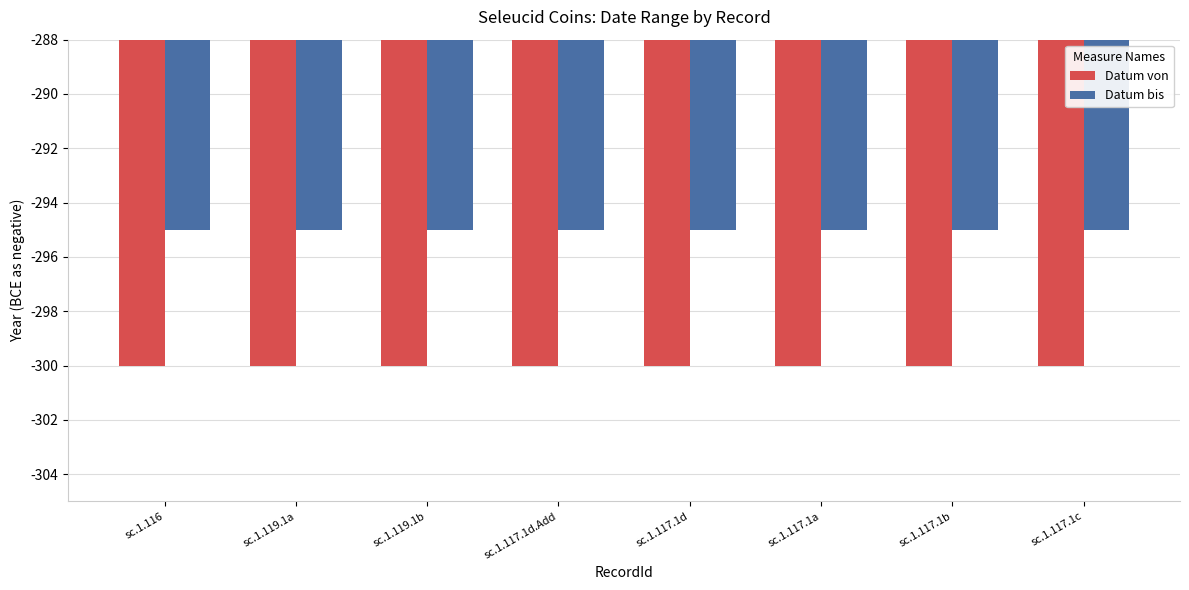

Rank the series by their average value, from lowest to highest.

Datum von, Datum bis